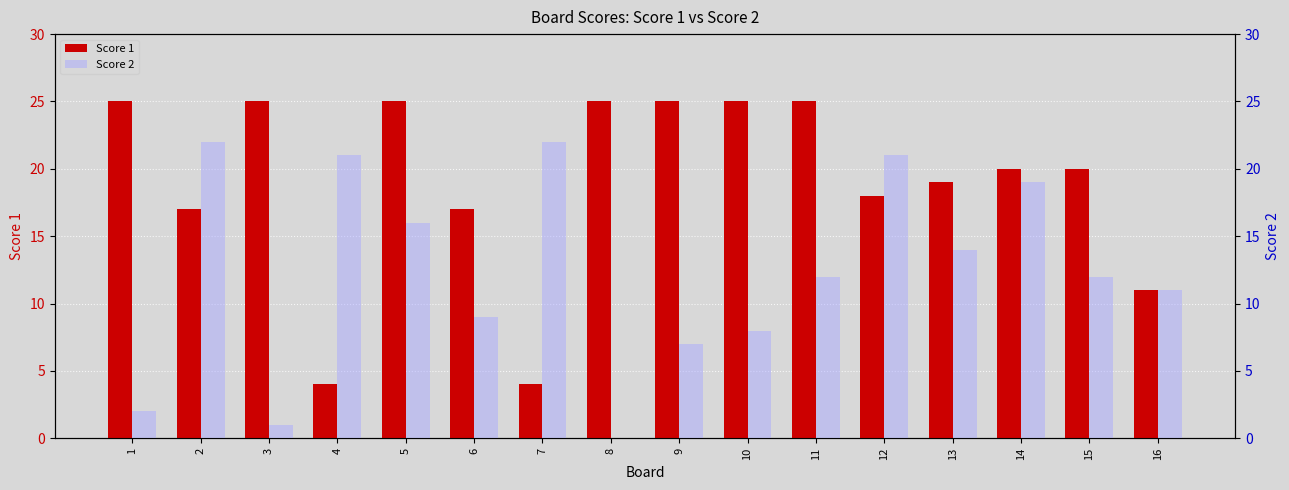

Rank the series at 3 from lowest to highest value.

Score 2, Score 1